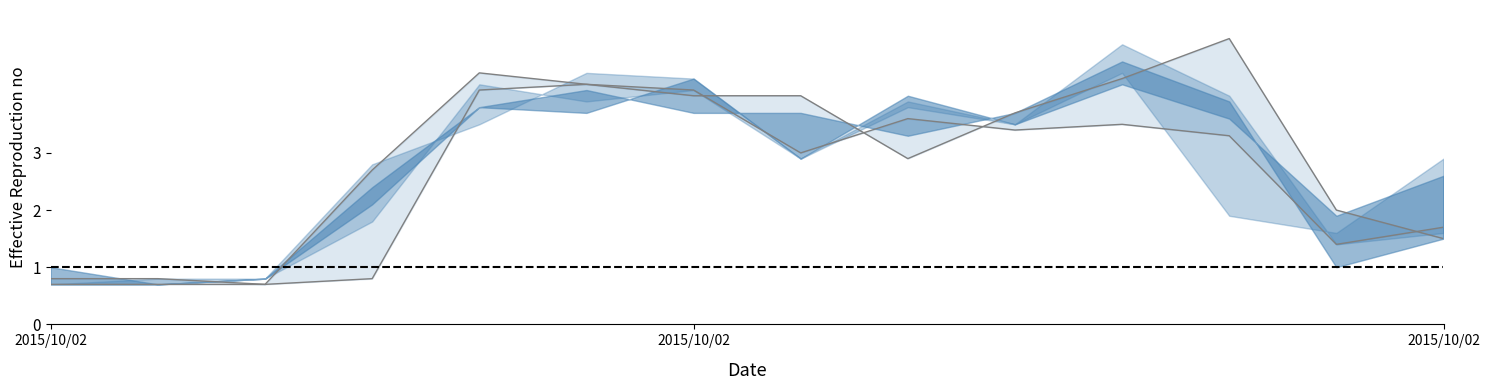

What is the label of the 5th point from the right?

2015/10/02 04:30